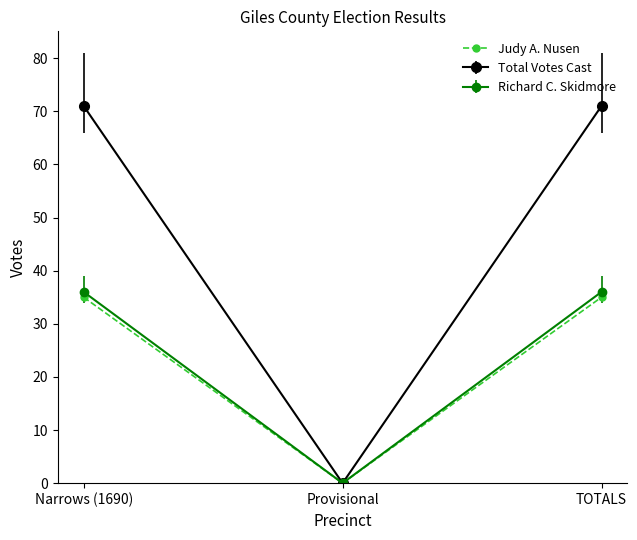

Which series changed the most between Provisional and TOTALS?

Total Votes Cast